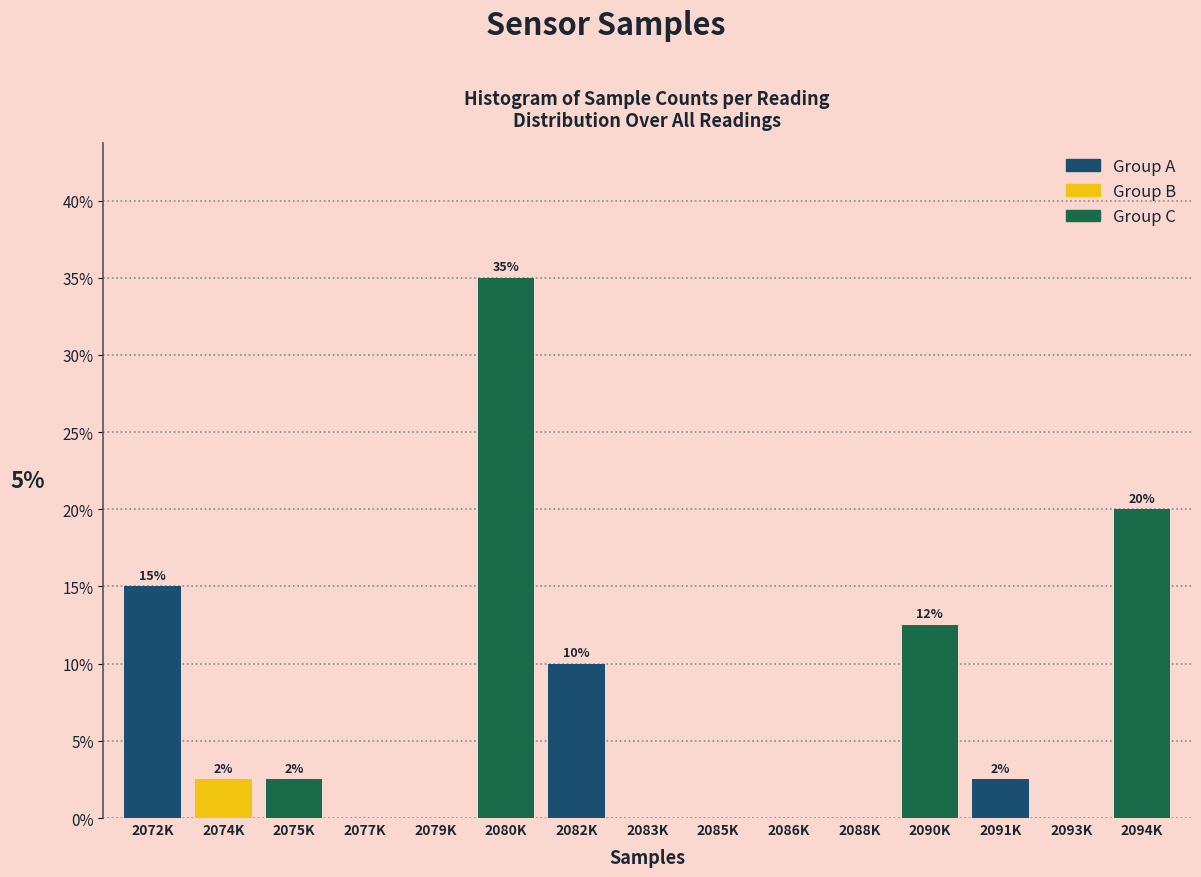

True or false: the data shows -24.3 at 2077K.

False